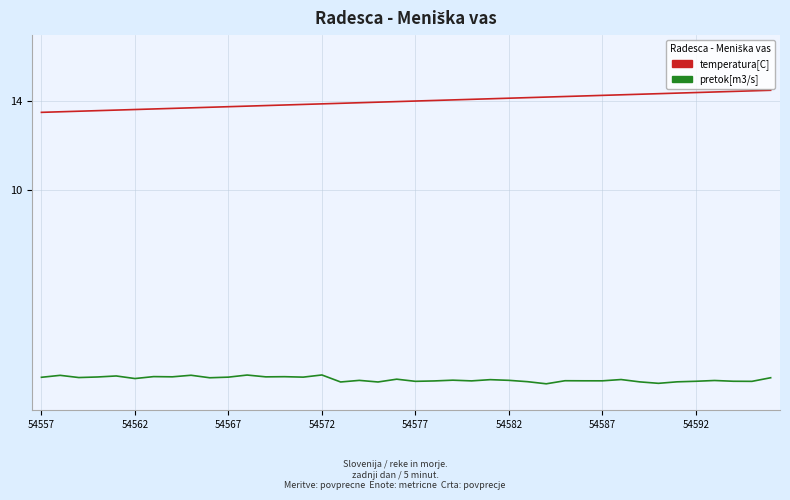

List the series in order of their overall mean, lowest first.

pretok[m3/s], temperatura[C]